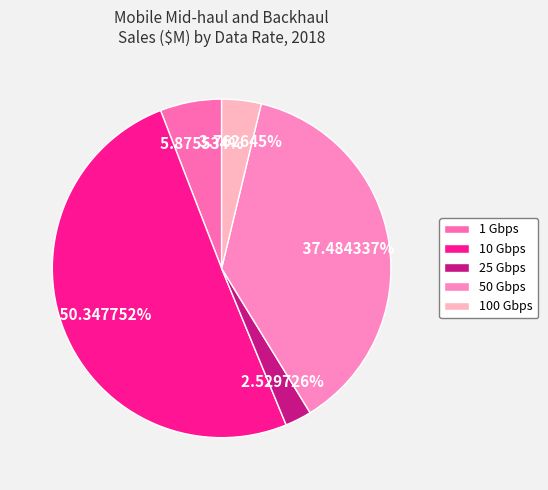

To the nearest percent, what is the difference between the 50 Gbps and 100 Gbps slice percentages?

34%